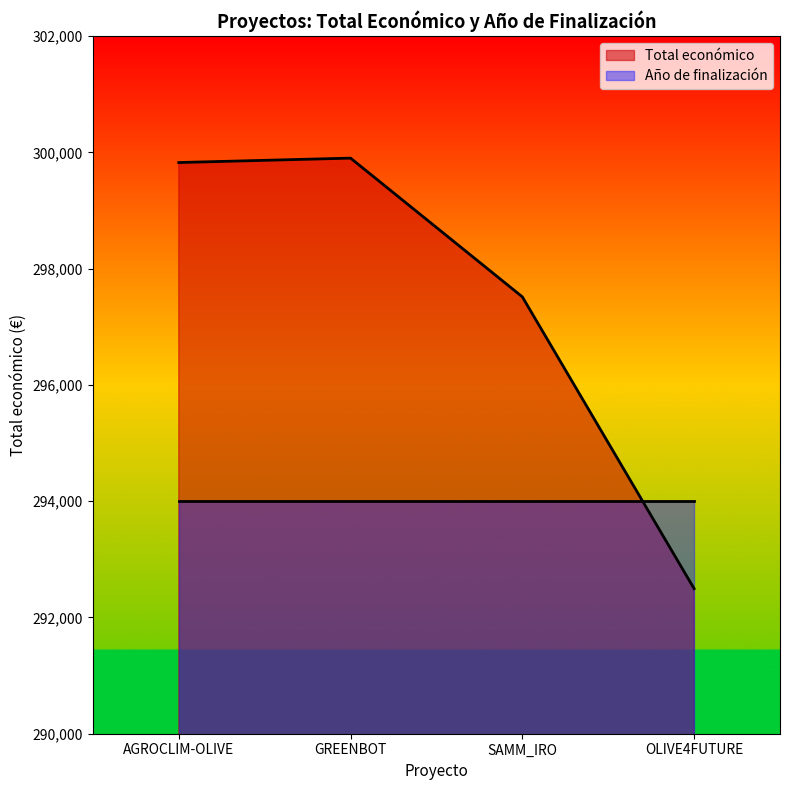

The value of Año de finalización at GREENBOT is 294000. True or false?

True